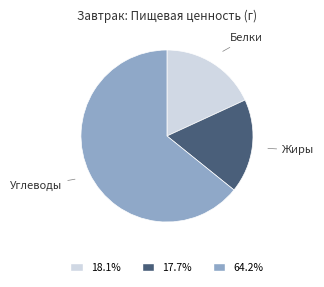

How many slices are in this pie chart?

3